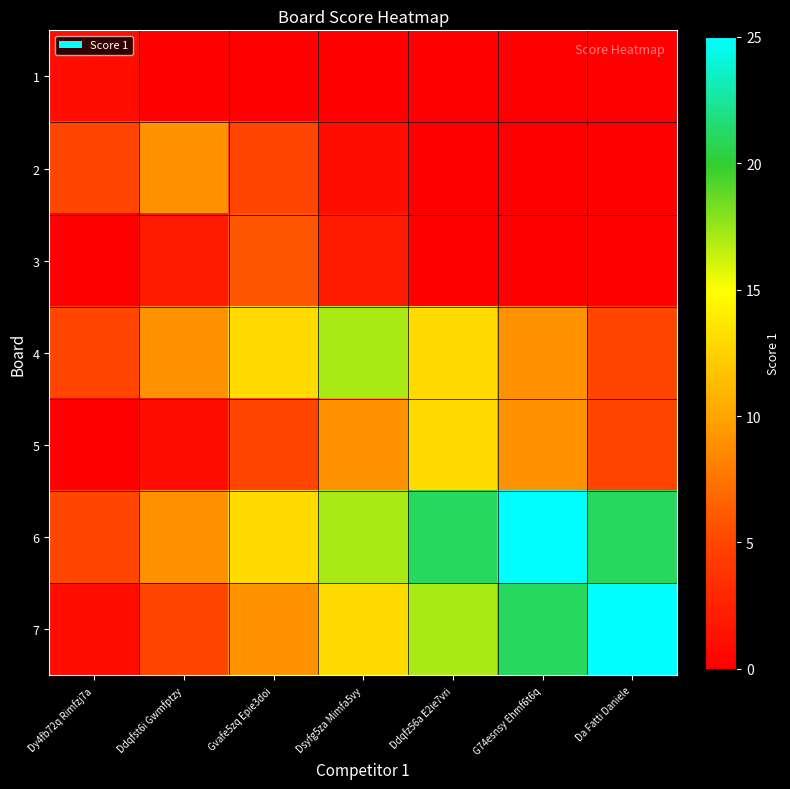

Reading right to left, transcribe all the data shown in this chart.

1: Da Fatti Daniele=0	G74esnsy Ehmf6t6q=0	Ddqfz56a E2ie7vri=0	Dsyfg5za Mimfa5vy=0	Gvafe5zq Epie3doi=0	Ddqfst6i Gwmfptzy=0	Dy4fb72q Rimfzj7a=1
2: Da Fatti Daniele=0	G74esnsy Ehmf6t6q=0	Ddqfz56a E2ie7vri=0	Dsyfg5za Mimfa5vy=1	Gvafe5zq Epie3doi=5	Ddqfst6i Gwmfptzy=9	Dy4fb72q Rimfzj7a=5
3: Da Fatti Daniele=0	G74esnsy Ehmf6t6q=0	Ddqfz56a E2ie7vri=0	Dsyfg5za Mimfa5vy=2	Gvafe5zq Epie3doi=6	Ddqfst6i Gwmfptzy=2	Dy4fb72q Rimfzj7a=0
4: Da Fatti Daniele=5	G74esnsy Ehmf6t6q=9	Ddqfz56a E2ie7vri=13	Dsyfg5za Mimfa5vy=17	Gvafe5zq Epie3doi=13	Ddqfst6i Gwmfptzy=9	Dy4fb72q Rimfzj7a=5
5: Da Fatti Daniele=5	G74esnsy Ehmf6t6q=9	Ddqfz56a E2ie7vri=13	Dsyfg5za Mimfa5vy=9	Gvafe5zq Epie3doi=5	Ddqfst6i Gwmfptzy=1	Dy4fb72q Rimfzj7a=0
6: Da Fatti Daniele=21	G74esnsy Ehmf6t6q=25	Ddqfz56a E2ie7vri=21	Dsyfg5za Mimfa5vy=17	Gvafe5zq Epie3doi=13	Ddqfst6i Gwmfptzy=9	Dy4fb72q Rimfzj7a=5
7: Da Fatti Daniele=25	G74esnsy Ehmf6t6q=21	Ddqfz56a E2ie7vri=17	Dsyfg5za Mimfa5vy=13	Gvafe5zq Epie3doi=9	Ddqfst6i Gwmfptzy=5	Dy4fb72q Rimfzj7a=1